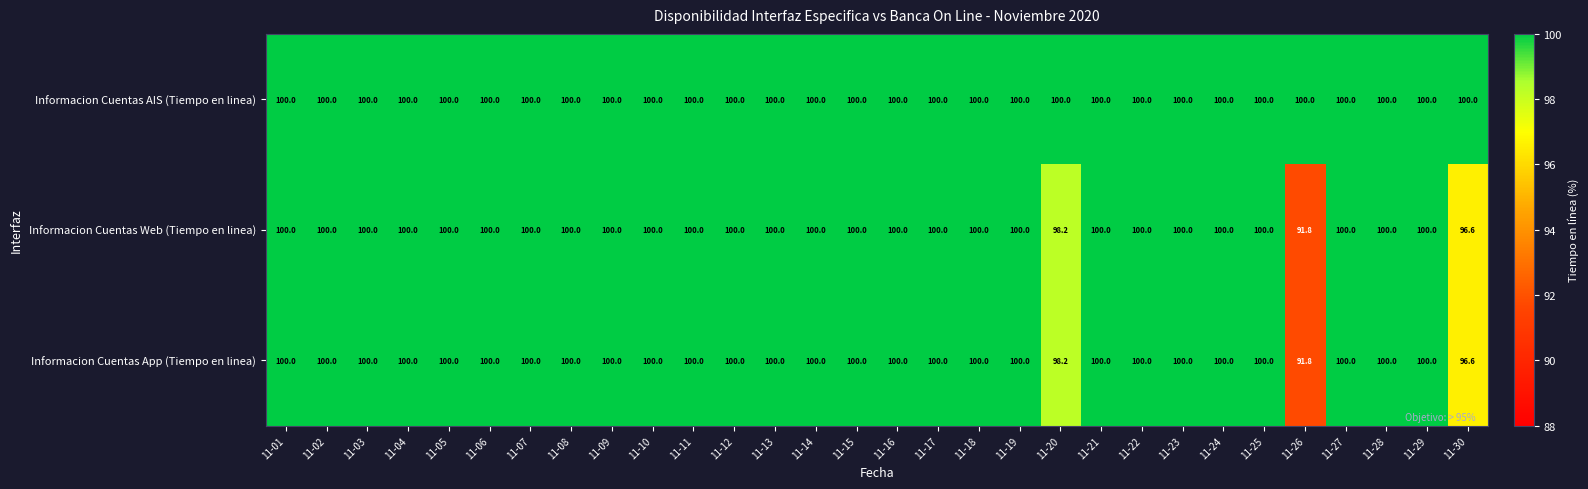

The value of Informacion Cuentas Web (Tiempo en linea) at 11-07 is 100.0. True or false?

True